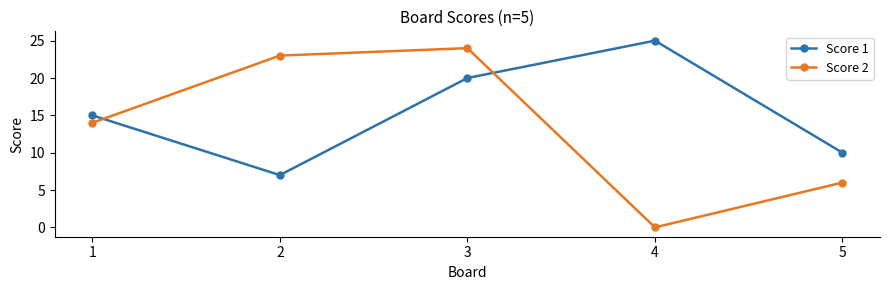

What is the sum of all Score 2 values?

67